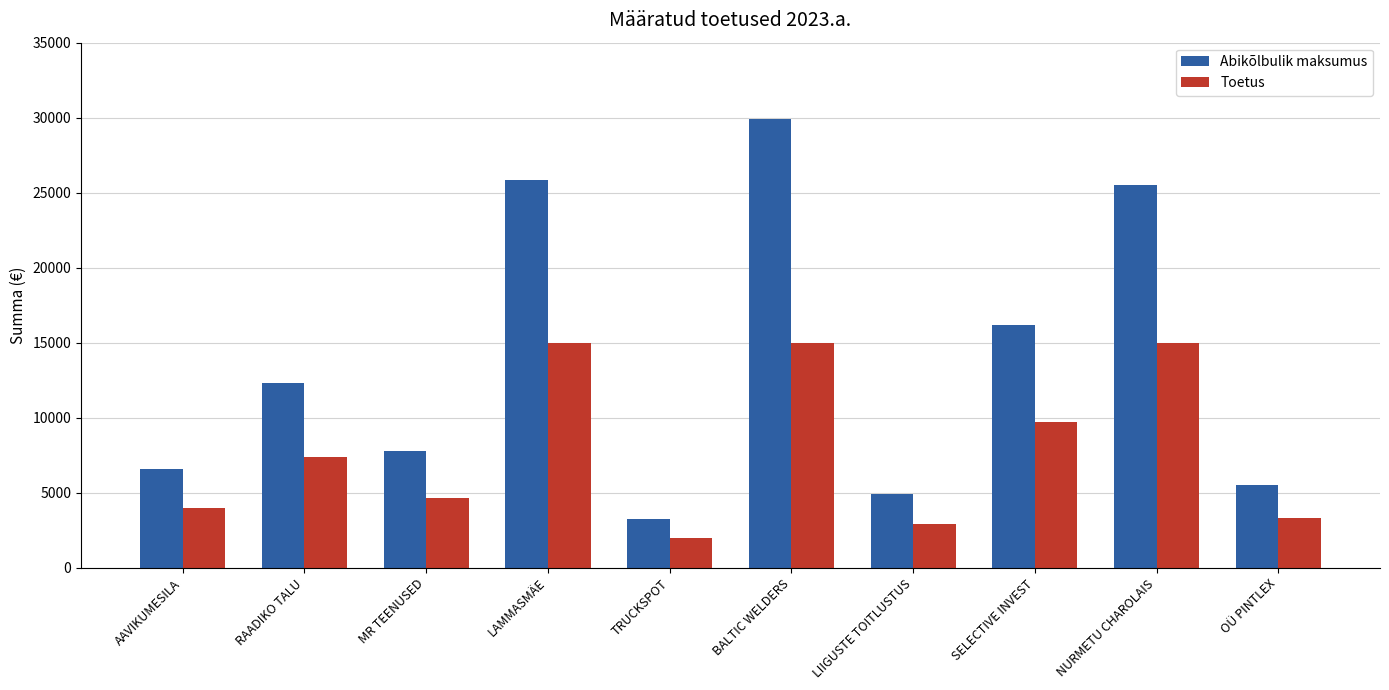

Which series changed the most between MR TEENUSED and LIIGUSTE TOITLUSTUS?

Abikõlbulik maksumus